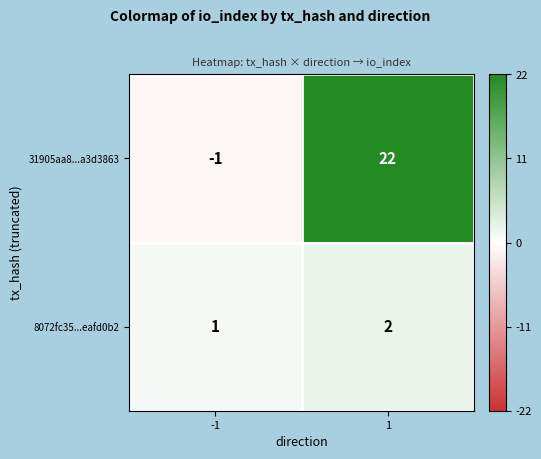

Between -1 and 1, which series saw the biggest shift?

31905aa8...a3d3863